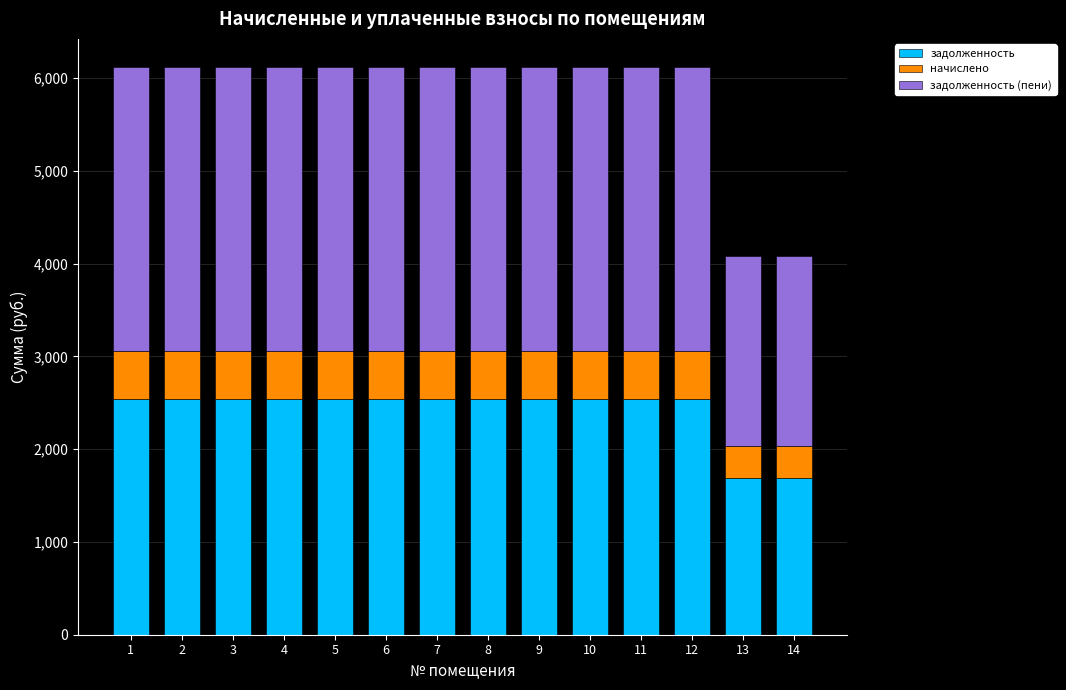

What is the total value across all series at 6?

6114.8